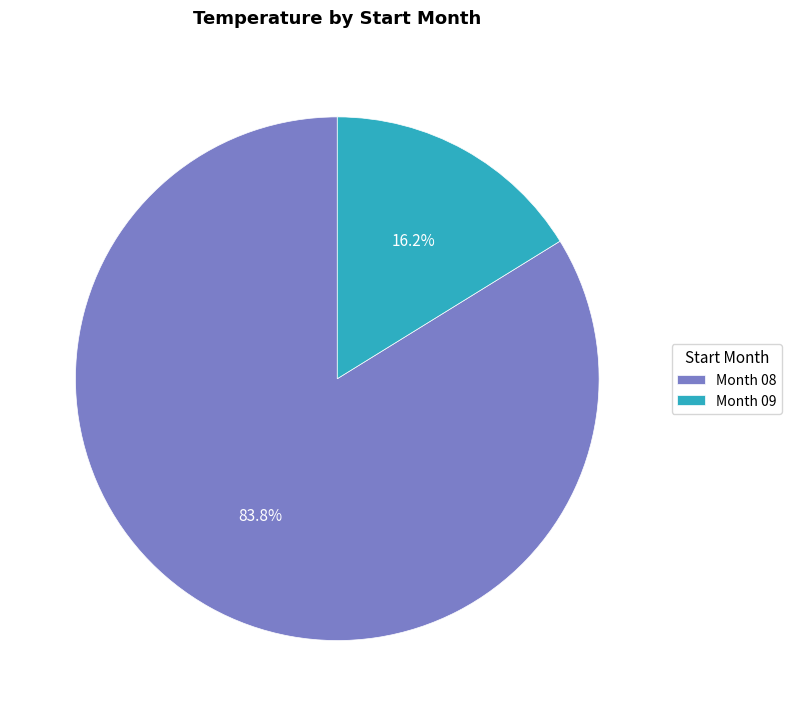

Which slice is the largest?

Month 08